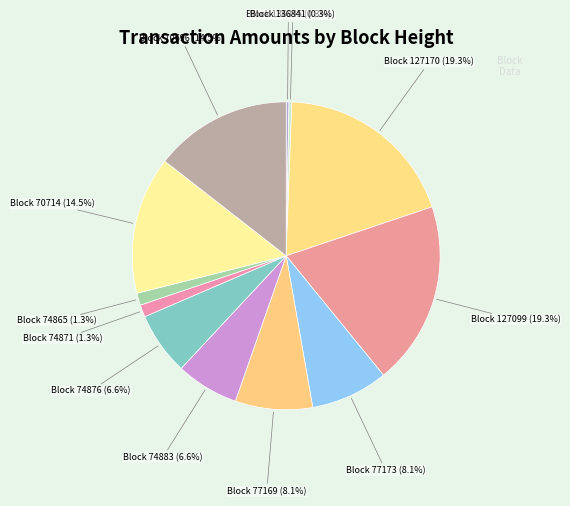

Does Block 74871 represent more than half of the total?

No